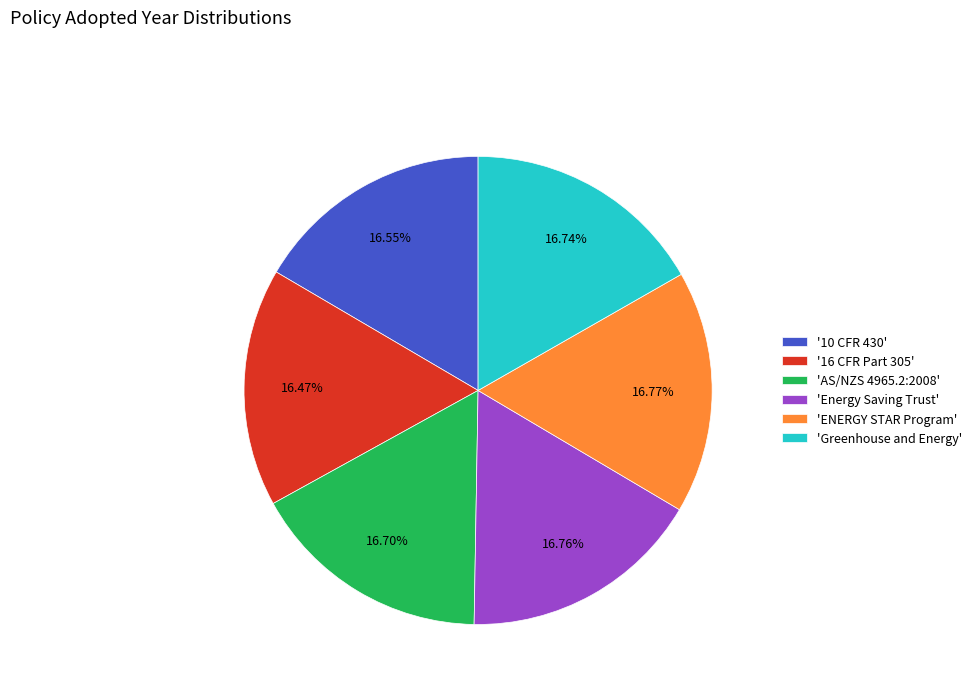

Is there any slice that represents more than half of the pie?

No